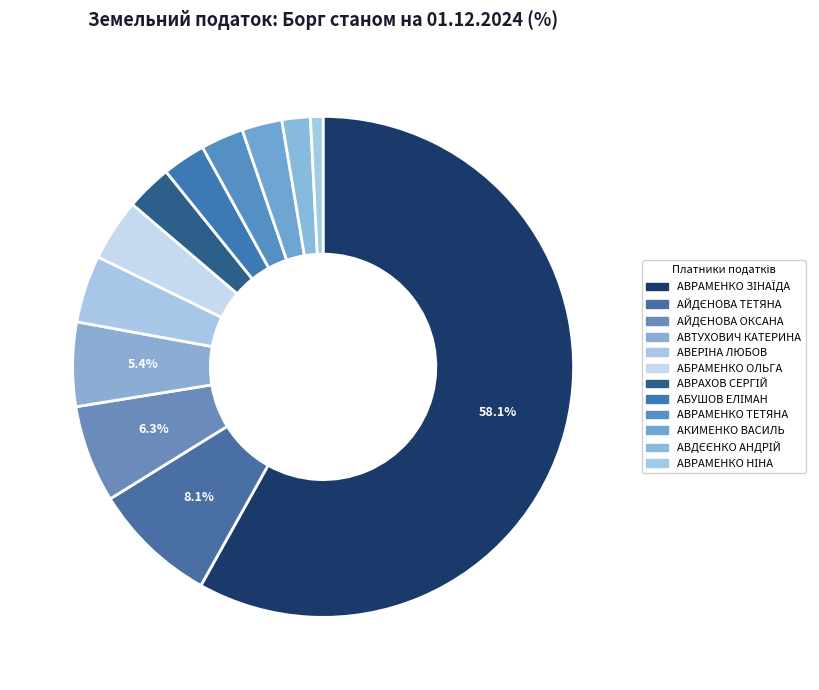

Which slice is the largest?

АВРАМЕНКО ЗІНАЇДА ГРИГОРІВНА